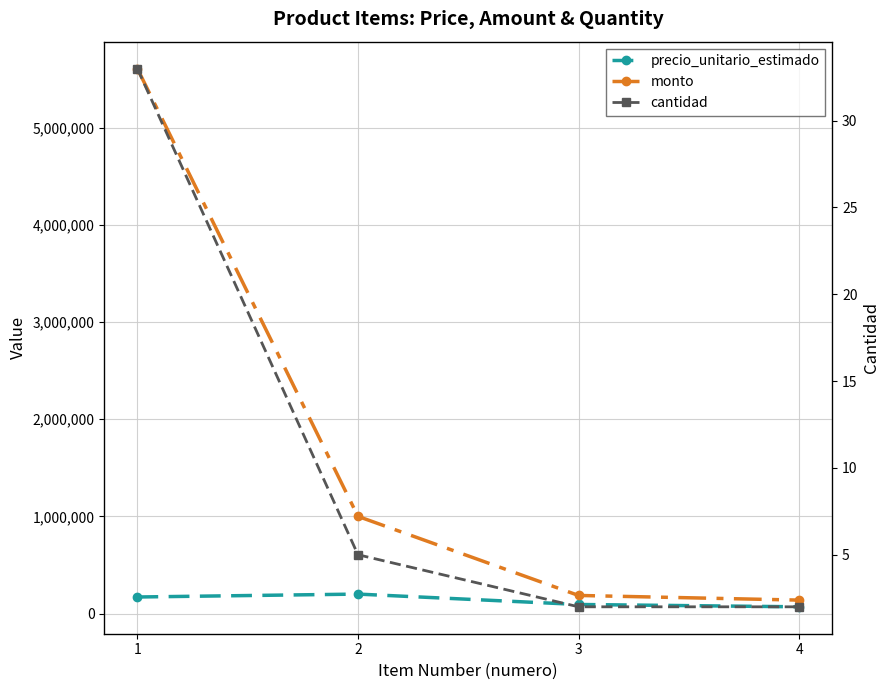

The value of precio_unitario_estimado at 4 is 69000. True or false?

True